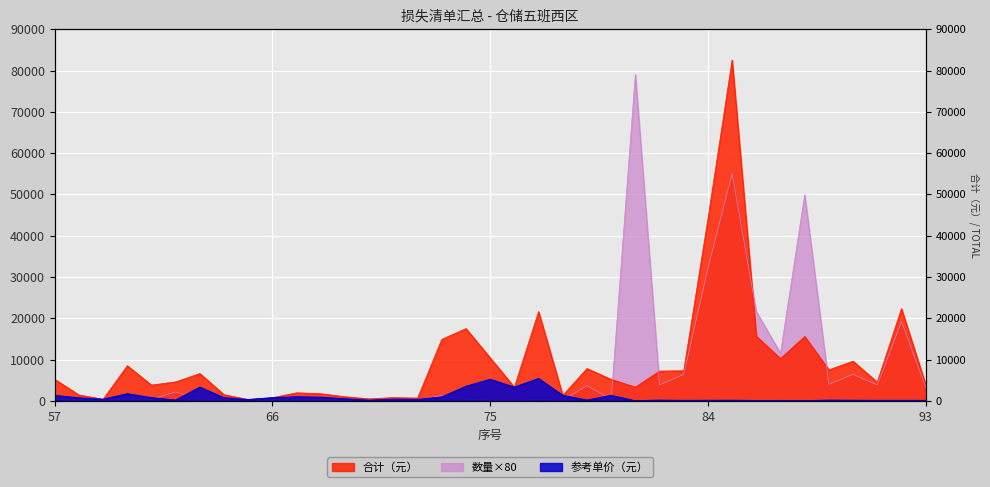

What is the value of the 参考单价（元） point at the 14th from the left?

160.0